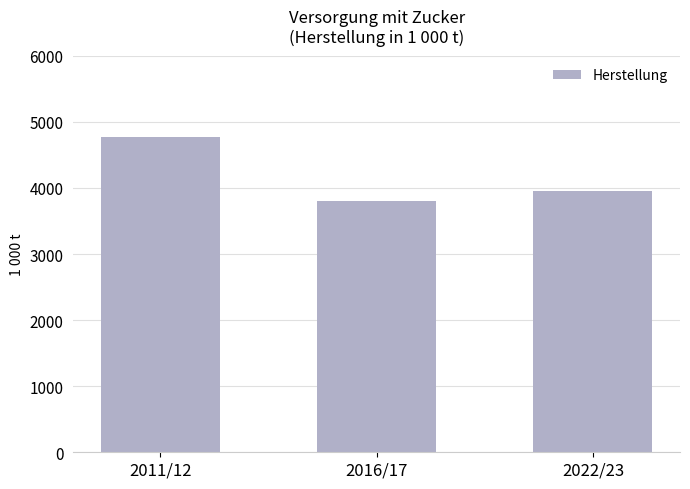

Are the bars grouped side by side (vs. stacked)?

No